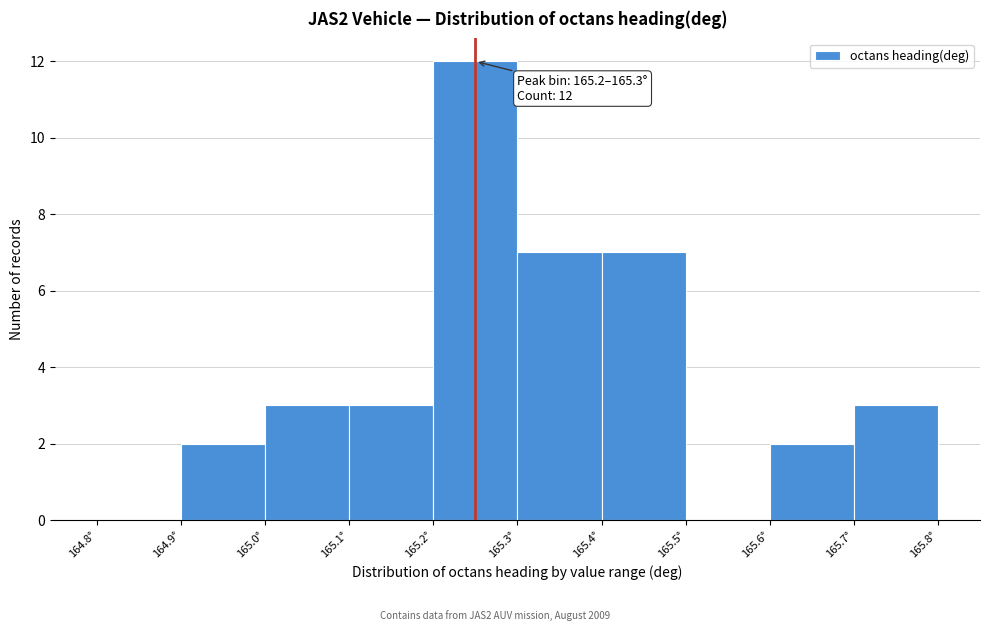

Over which range of the x-axis is the bar tallest?

165.2 to 165.3